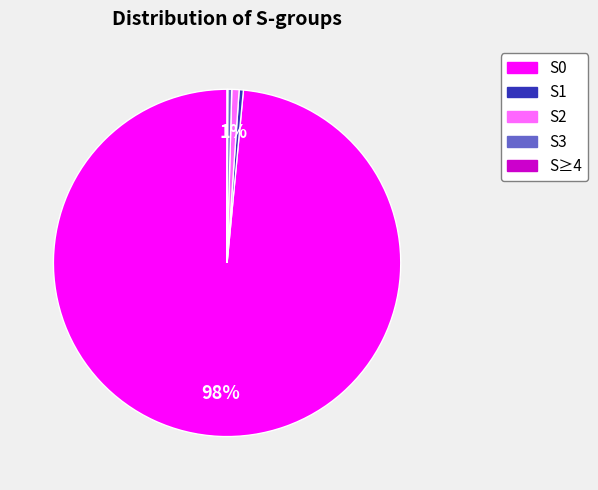

Is it true that S3 is 11% of the pie?

False